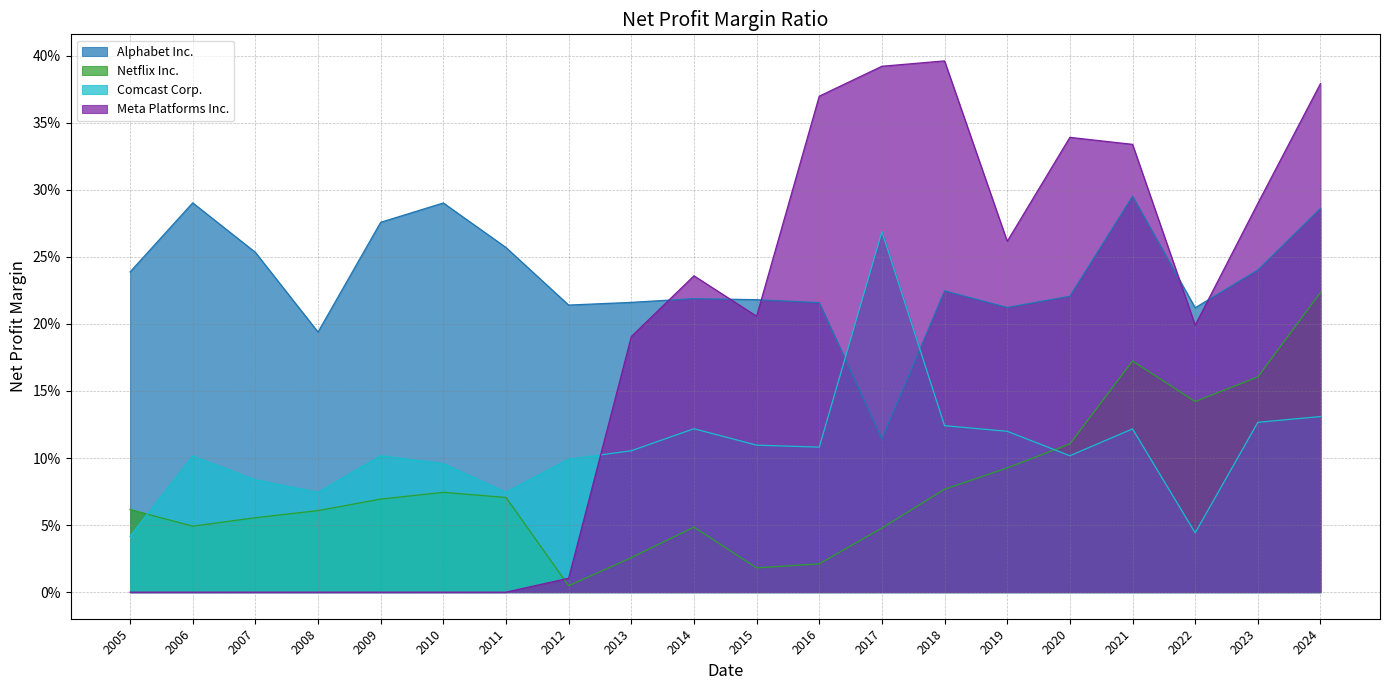

What is the value of the Comcast Corp. point at the 10th from the left?

0.1